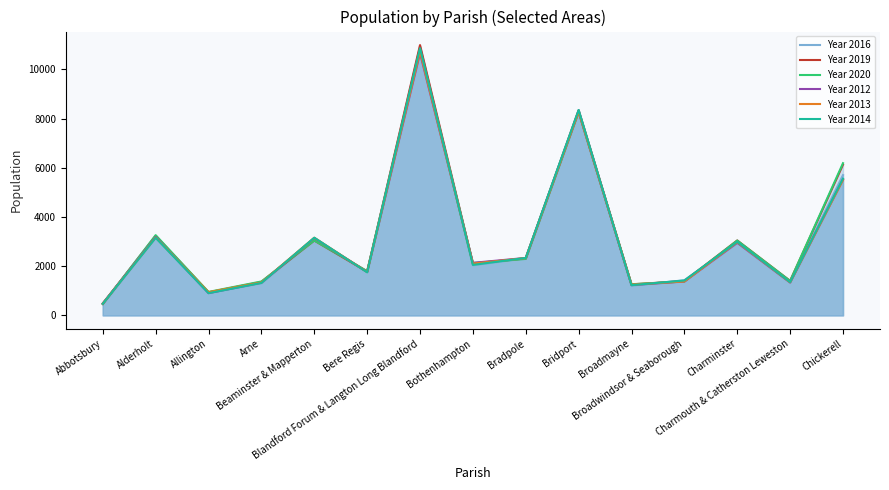

At which label does Year 2012 first exceed 2136?

Alderholt